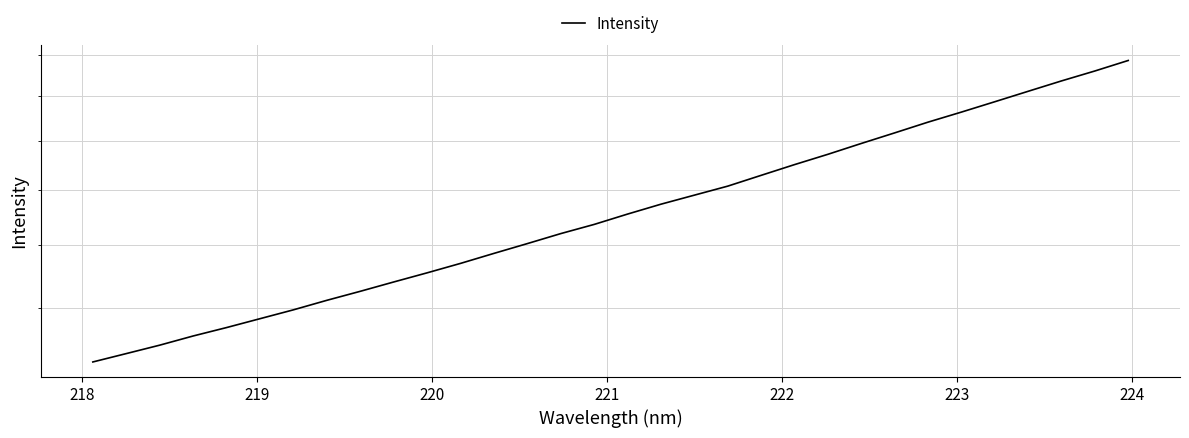

What is the minimum value shown in the chart?

1248.2